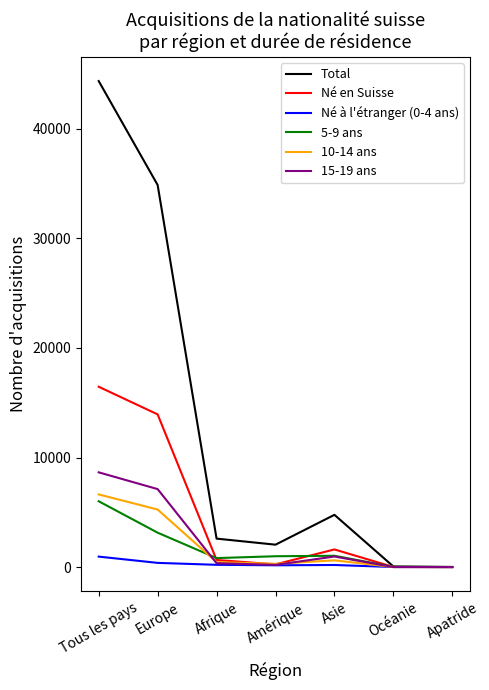

What is the difference between the maximum and minimum values in the Total series?

44351